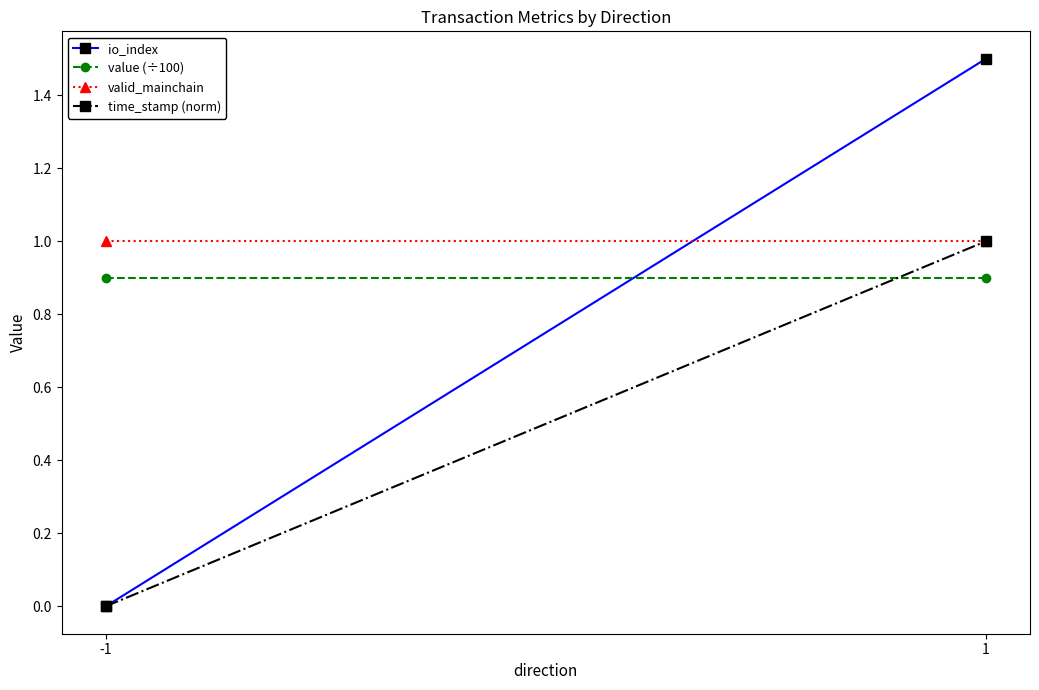

Rank the series by their maximum value, from lowest to highest.

value (÷100), valid_mainchain, time_stamp (norm), io_index